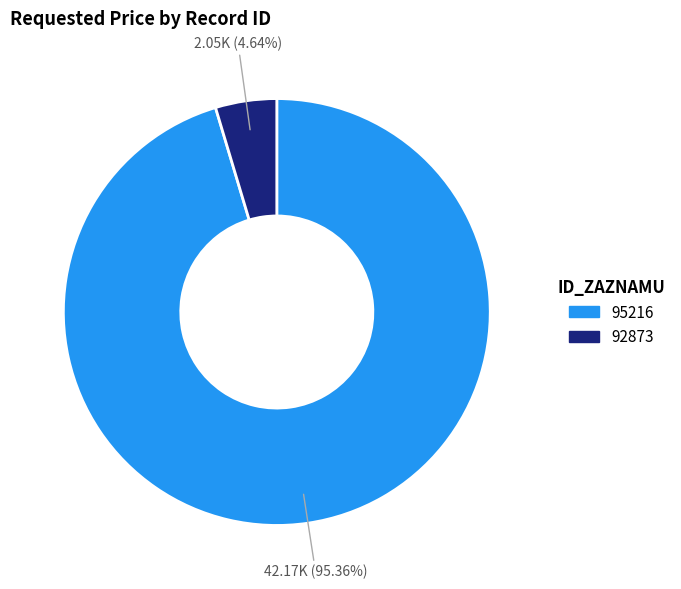

To the nearest percent, what is the average slice percentage?

50%